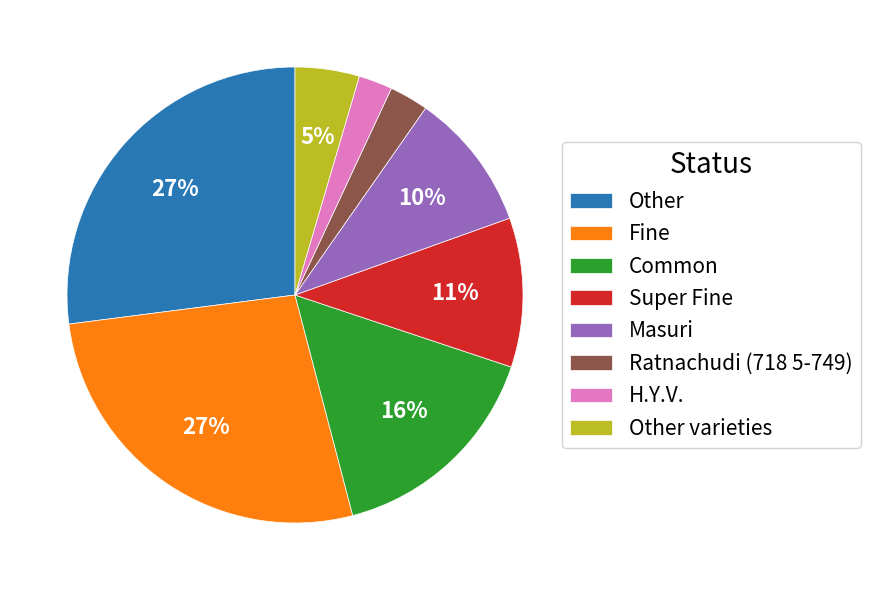

Is the sum of Common and Ratnachudi (718 5-749) greater than half?

No